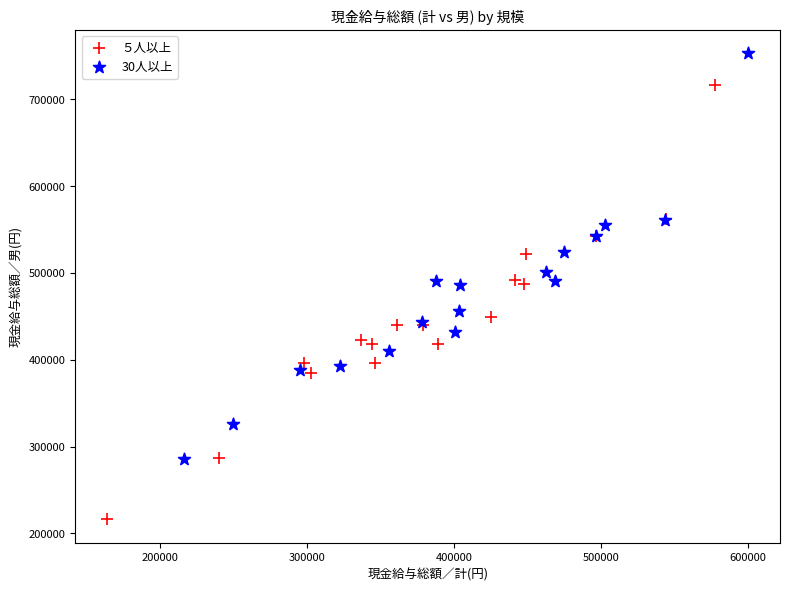

What are all the series names shown in the legend?

５人以上, 30人以上